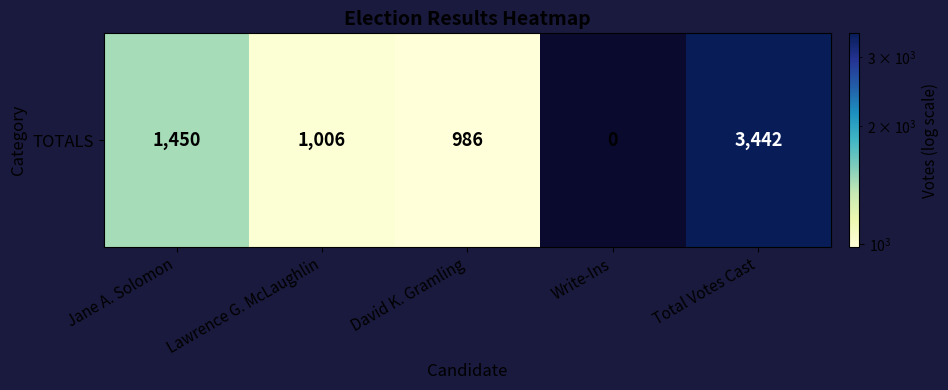

Which label corresponds to the smallest value in the chart?

Write-Ins